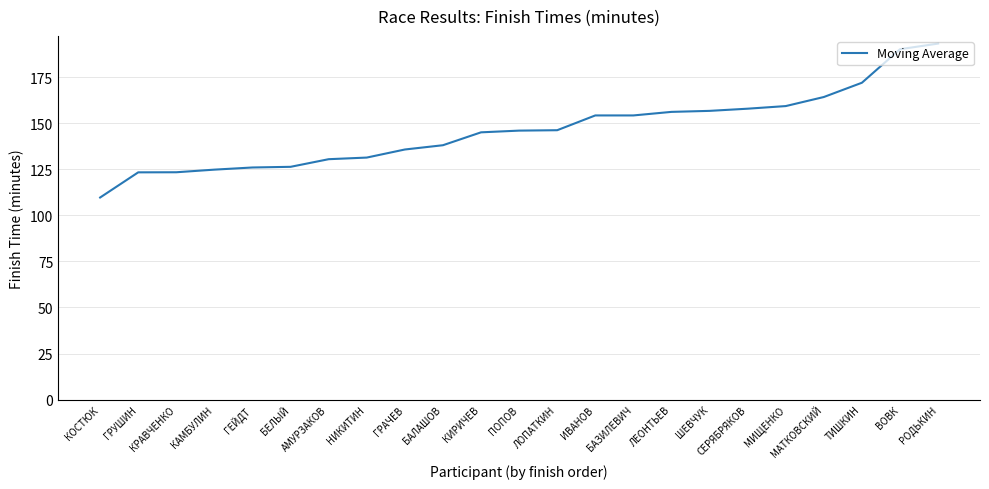

What is the average value?

146.3